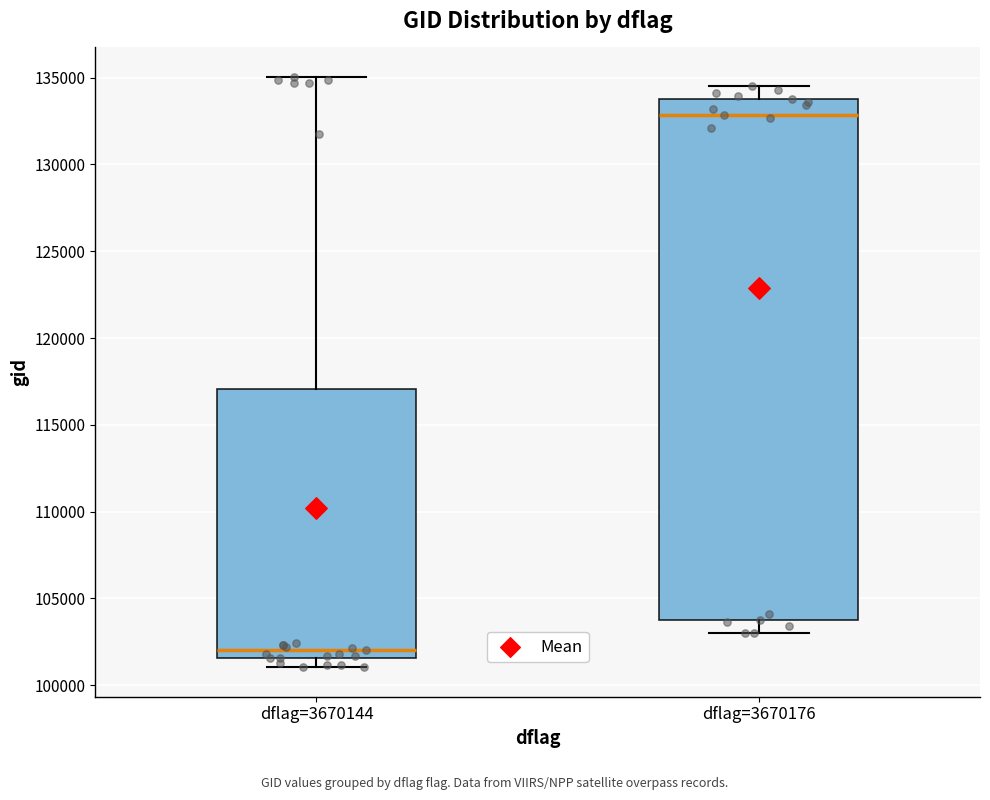

Reading left to right, read every box against the y-axis: the position of its median line, the range the box covers, and the ends of its whiskers. The values are not printed on the chart, so give them approximately, as read against the axis.

dflag=3670144: median 102000, box 101500 to 117000, whiskers 101000 to 135000
dflag=3670176: median 133000, box 103500 to 133500, whiskers 103000 to 134500